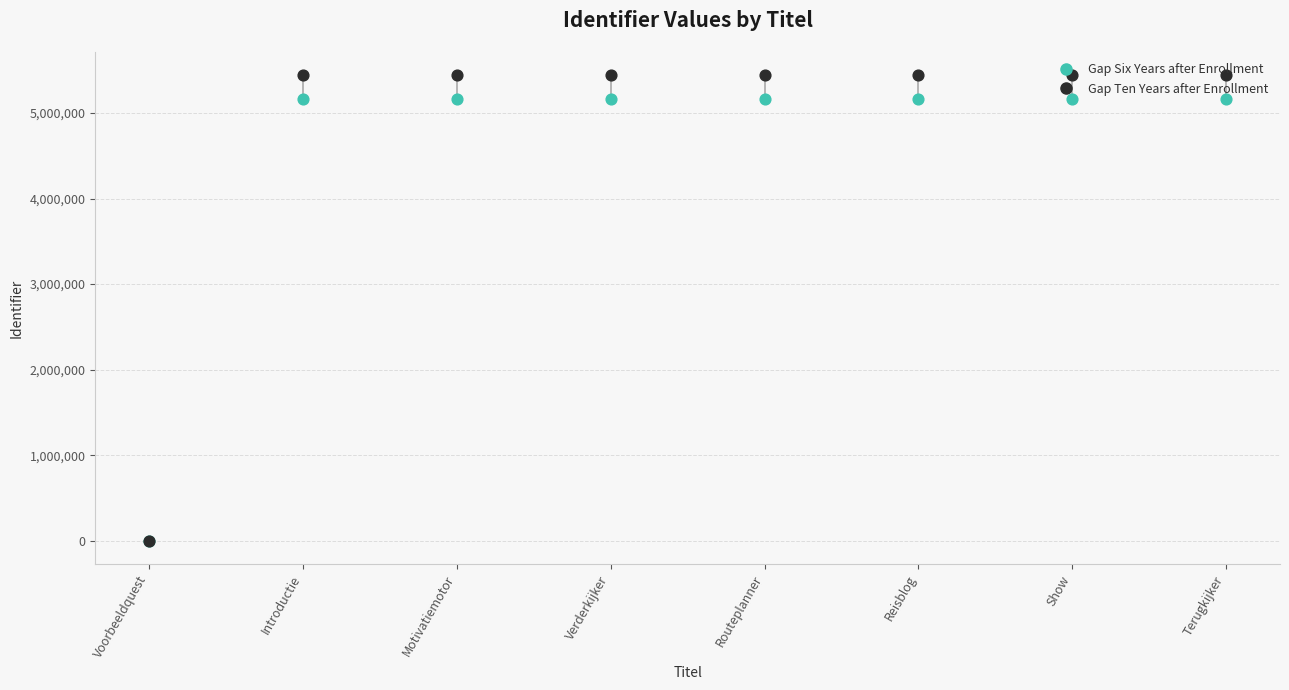

Which series has the largest Y range (max minus min)?

Gap Ten Years after Enrollment